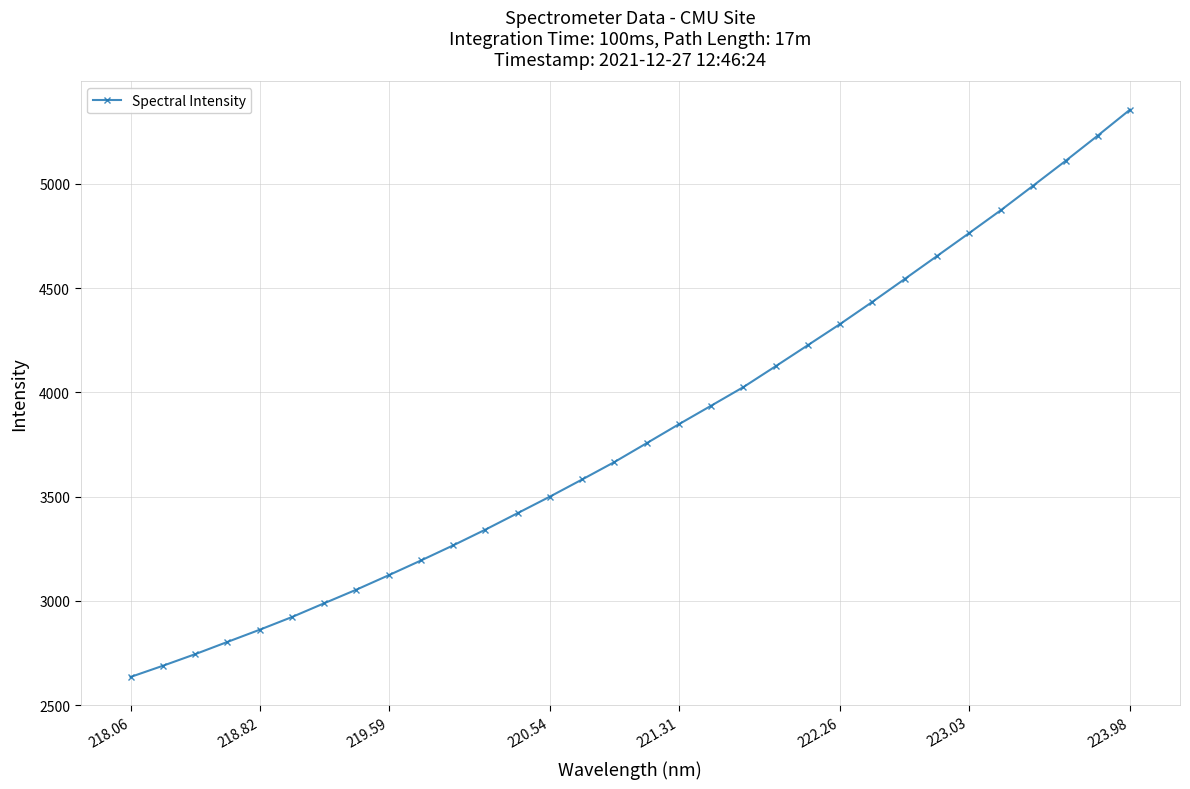

What is the difference between the maximum and minimum values?

2721.9